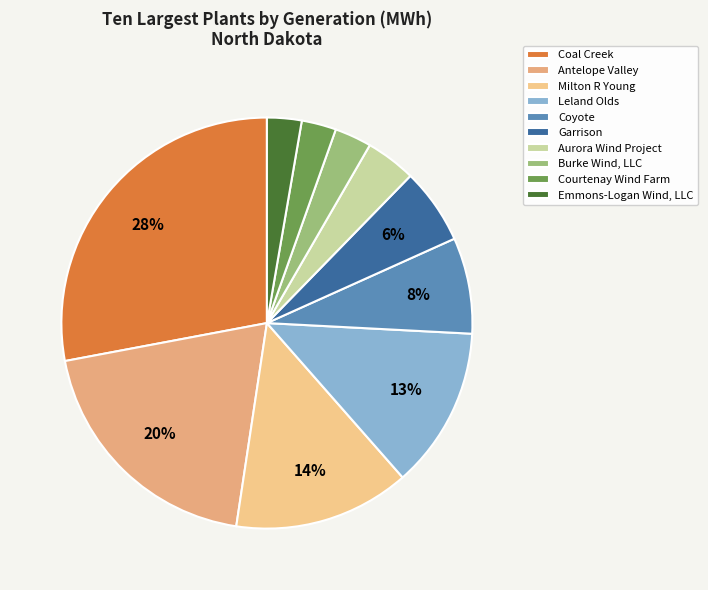

To the nearest percent, what is the average slice percentage?

10%